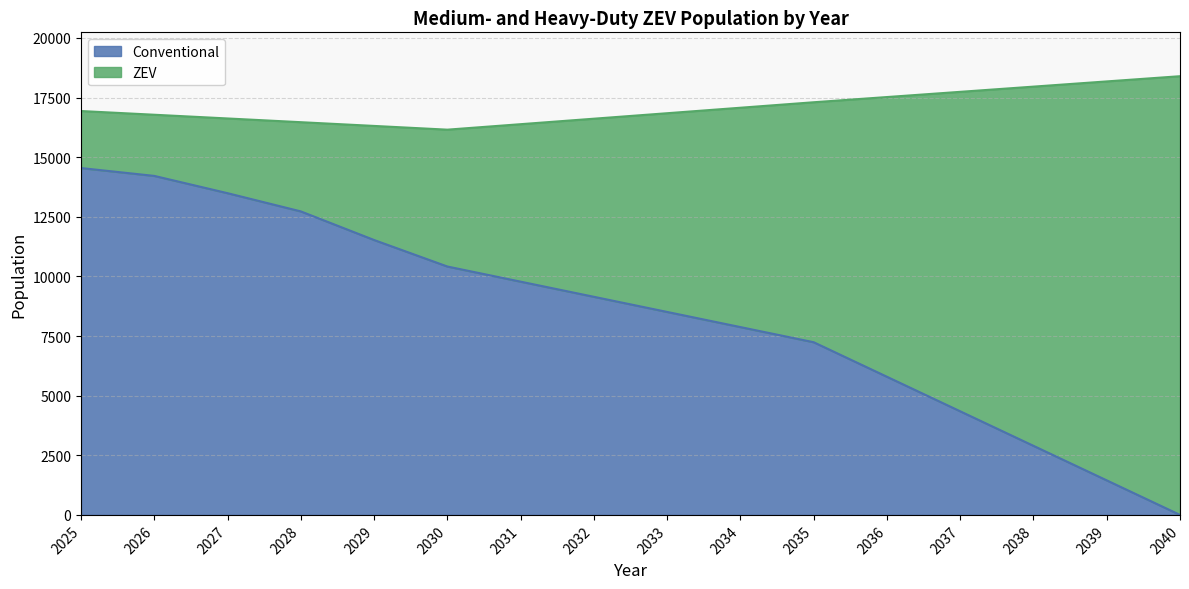

Between 2035 and 2037, which is larger?

2035